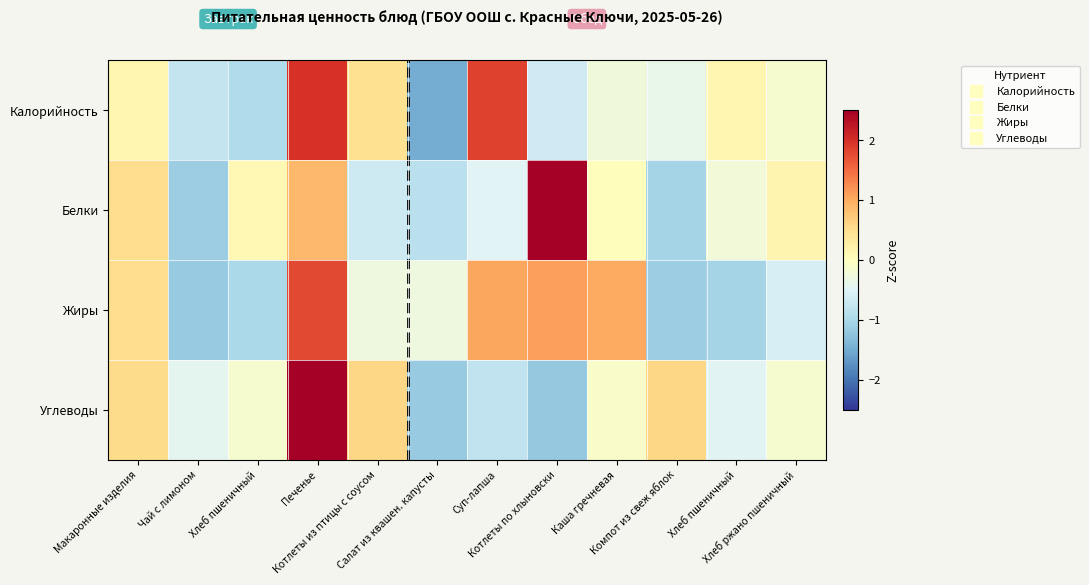

Reading left to right, what are all the values shown in this chart?

Калорийность: Макаронные изделия=0.1	Чай с лимоном=-0.7	Хлеб пшеничный=-0.9	Печенье=2.0	Котлеты из птицы с соусом=0.5	Салат из квашен. капусты=-1.5	Суп-лапша=1.9	Котлеты по хлыновски=-0.7	Каша гречневая=-0.3	Компот из свеж яблок=-0.4	Хлеб пшеничный=0.2	Хлеб ржано пшеничный=-0.1
Белки: Макаронные изделия=0.5	Чай с лимоном=-1.1	Хлеб пшеничный=0.1	Печенье=0.9	Котлеты из птицы с соусом=-0.7	Салат из квашен. капусты=-0.9	Суп-лапша=-0.5	Котлеты по хлыновски=2.7	Каша гречневая=0.0	Компот из свеж яблок=-1.0	Хлеб пшеничный=-0.2	Хлеб ржано пшеничный=0.2
Жиры: Макаронные изделия=0.5	Чай с лимоном=-1.2	Хлеб пшеничный=-1.0	Печенье=1.8	Котлеты из птицы с соусом=-0.3	Салат из квашен. капусты=-0.3	Суп-лапша=1.0	Котлеты по хлыновски=1.1	Каша гречневая=1.0	Компот из свеж яблок=-1.1	Хлеб пшеничный=-1.0	Хлеб ржано пшеничный=-0.6
Углеводы: Макаронные изделия=0.5	Чай с лимоном=-0.4	Хлеб пшеничный=-0.1	Печенье=2.7	Котлеты из птицы с соусом=0.6	Салат из квашен. капусты=-1.2	Суп-лапша=-0.8	Котлеты по хлыновски=-1.2	Каша гречневая=-0.1	Компот из свеж яблок=0.6	Хлеб пшеничный=-0.5	Хлеб ржано пшеничный=-0.1